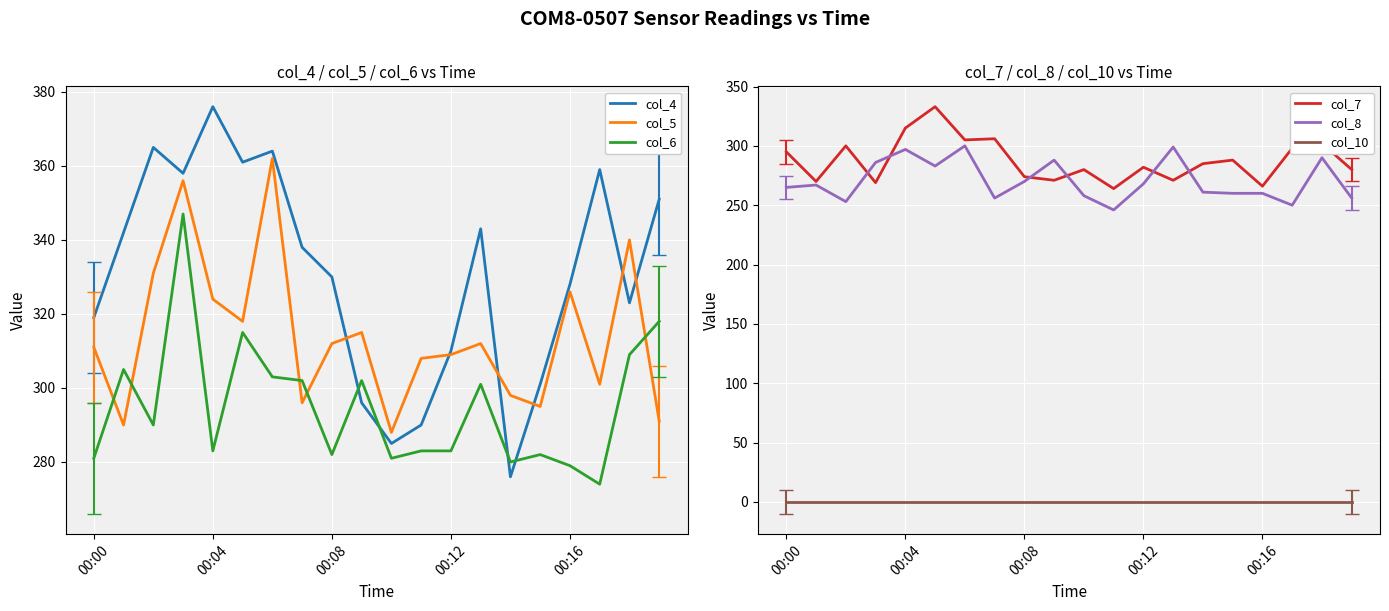

How many times do col_6 and col_5 cross each other?

5